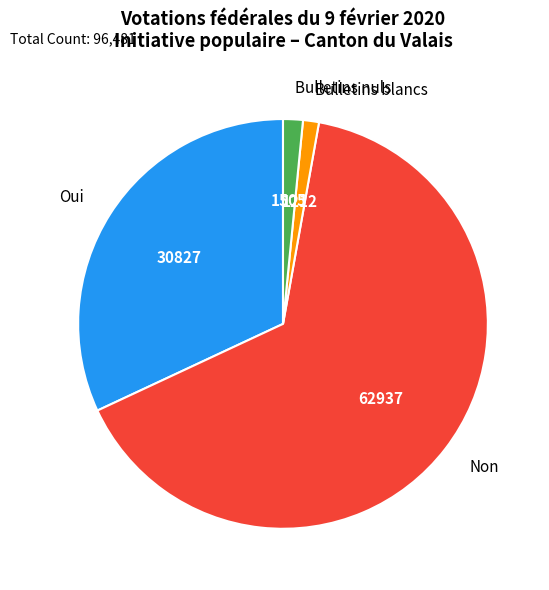

True or false: Bulletins blancs accounts for 1% of the total.

True